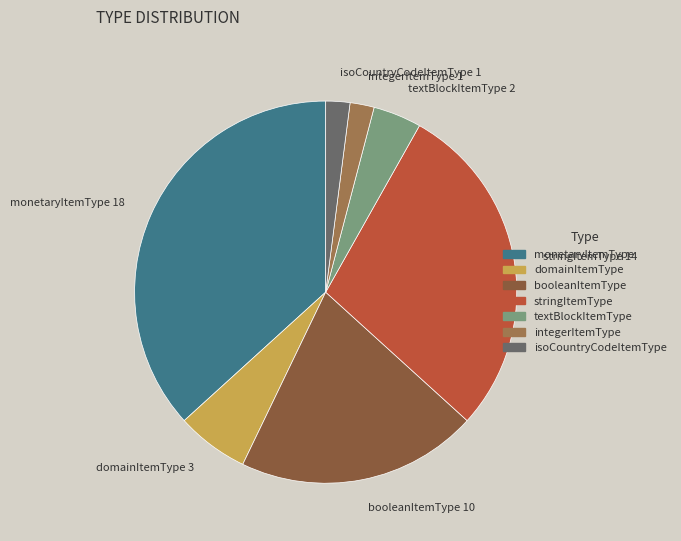

To the nearest percent, what is the difference between the largest and smallest slice percentages?

35%